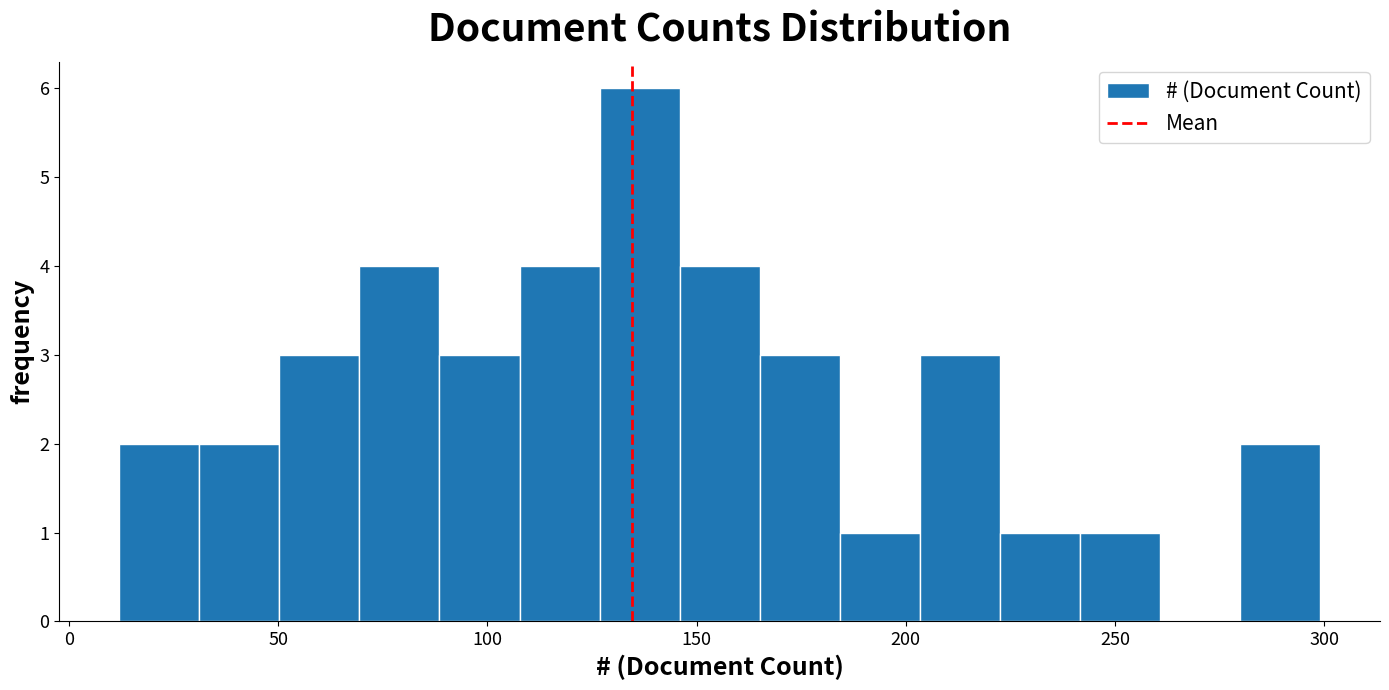

Around what value on the x-axis is the tallest bar? Give the approximate position of its centre, as read against the axis.

135